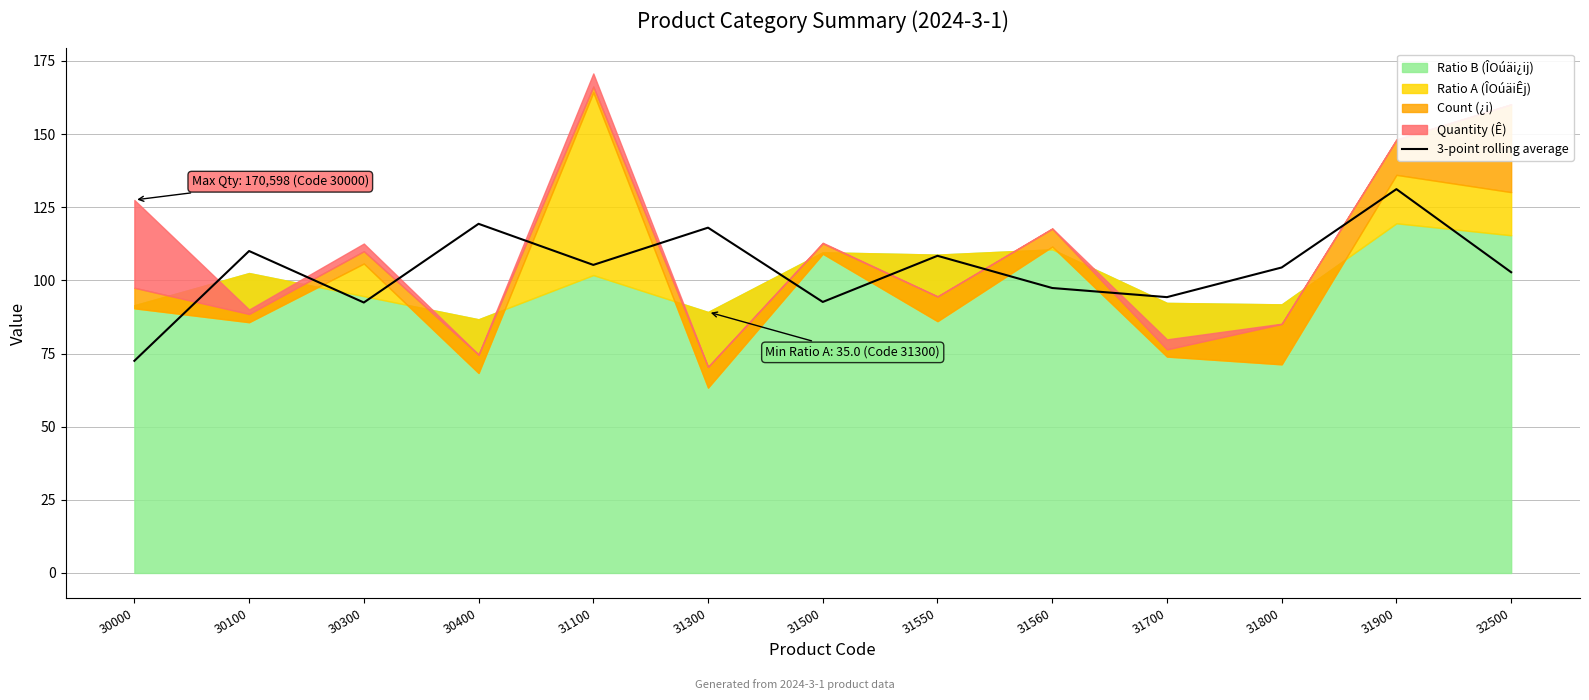

True or false: 3-point rolling average has a value of 105.3 at 31100.

True